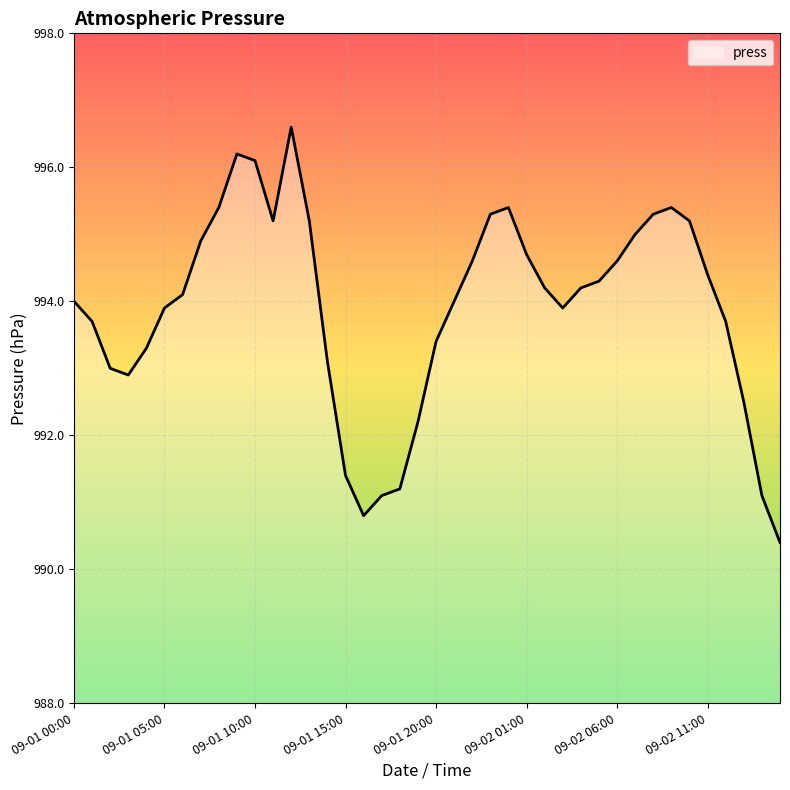

What is the difference between the maximum and minimum values?

6.2